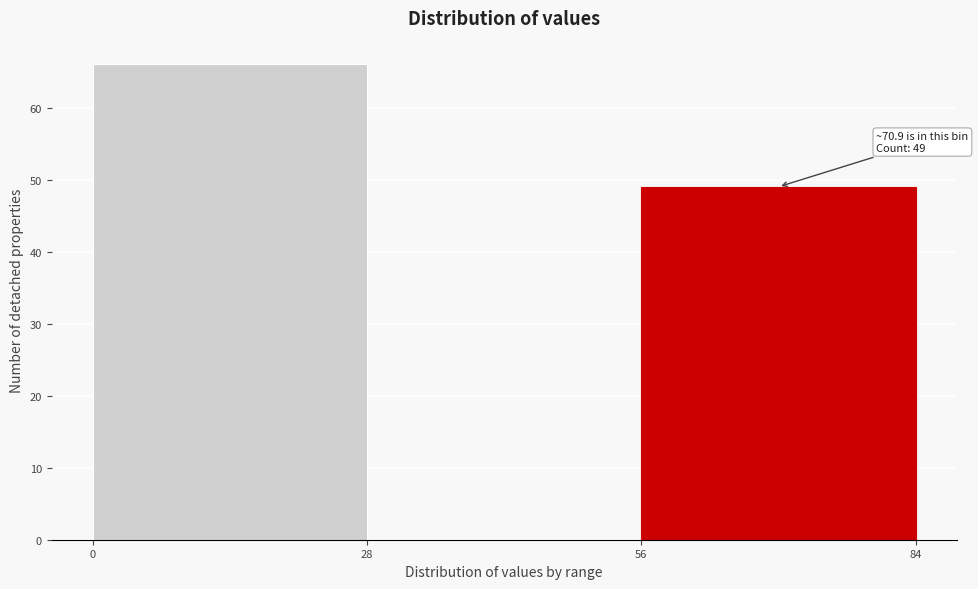

Over which range of the x-axis is the bar tallest?

0 to 28